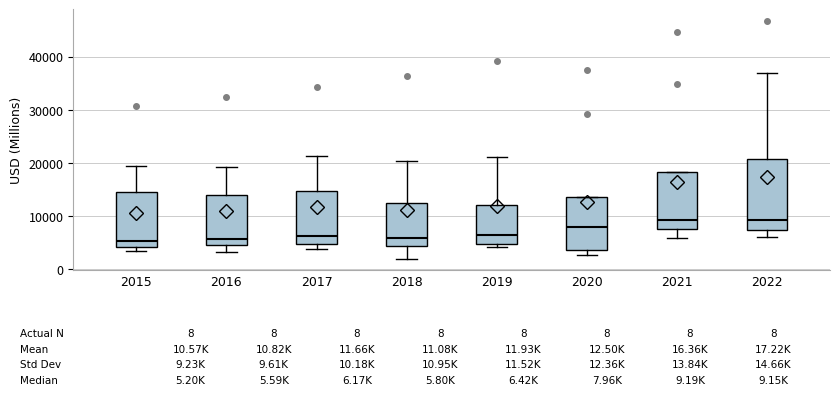

Comparing the boxes themselves (not the whiskers), which one is the tallest?

2022